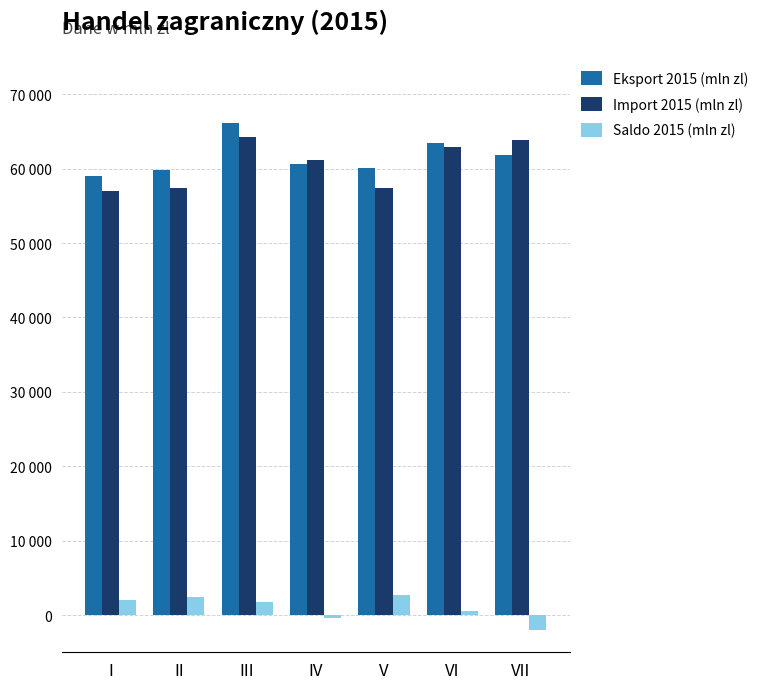

Are the bars horizontal?

No